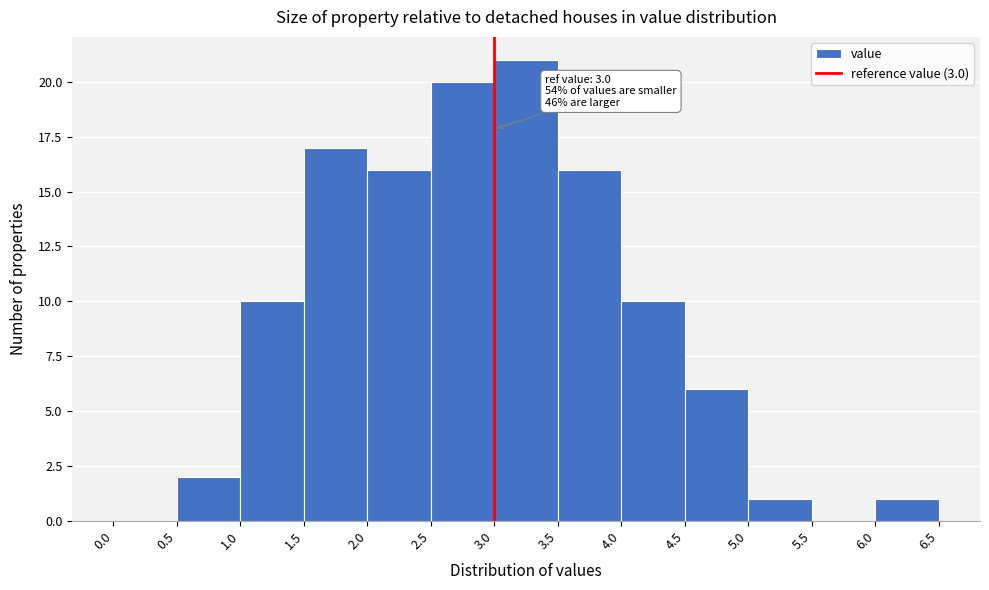

Over which range of the x-axis is the bar tallest?

3.0 to 3.5